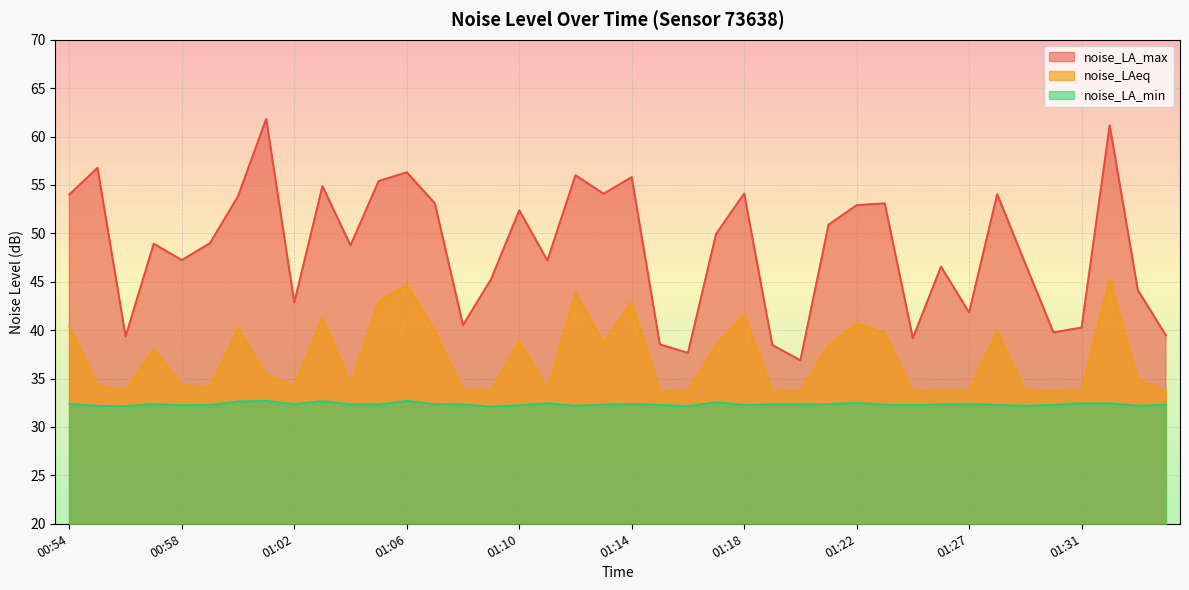

How many lines are shown in the chart?

3